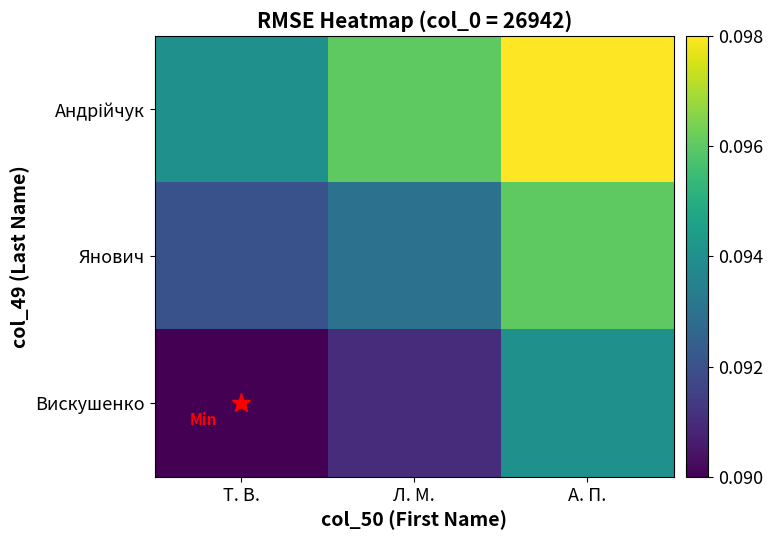

What is the smallest value displayed?

0.1